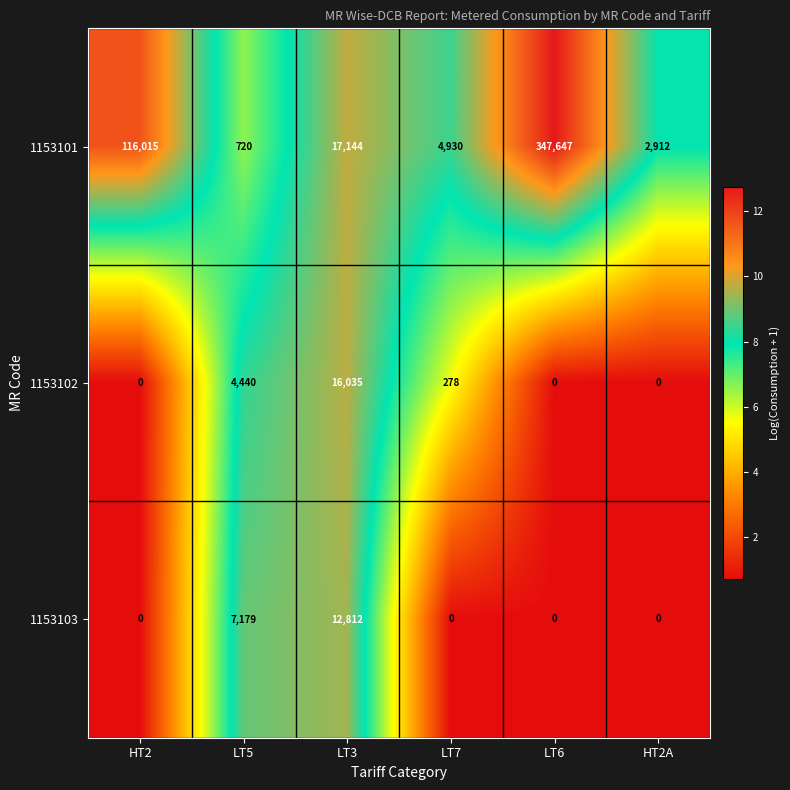

Which series has the largest range (max minus min)?

1153101